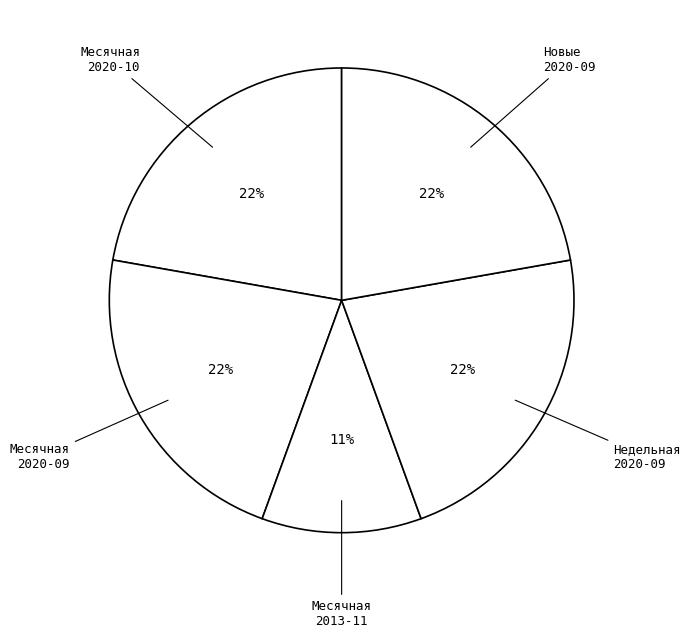

What is the smallest slice in the pie chart?

Месячная 2013-11